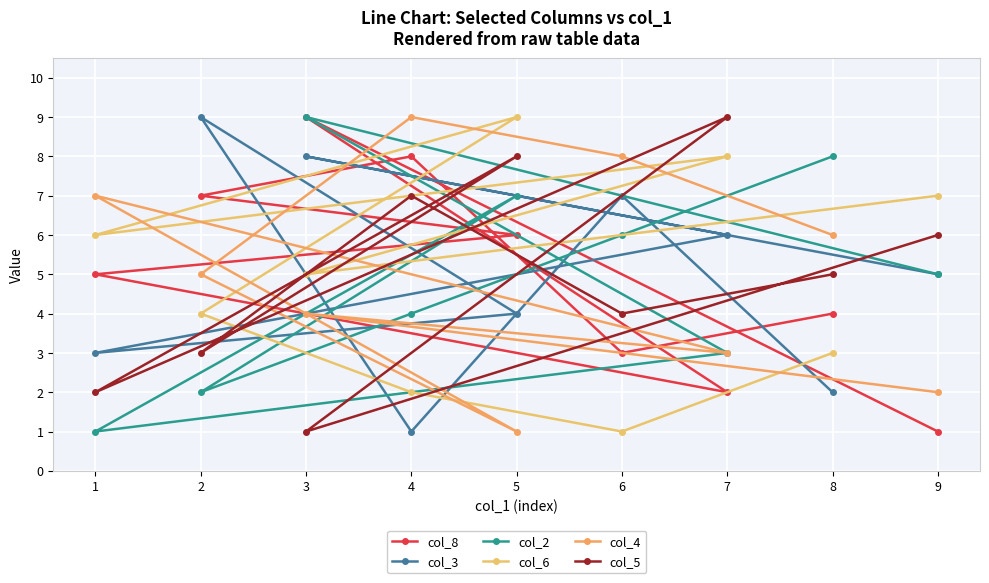

What is the average value of the col_6 series?

5